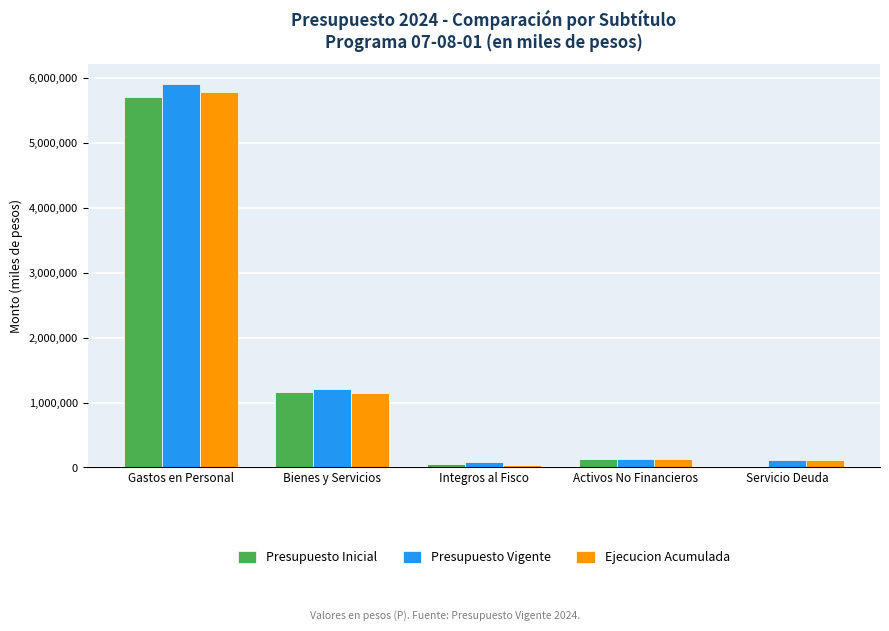

What is the maximum value for Ejecucion Acumulada?

5781903